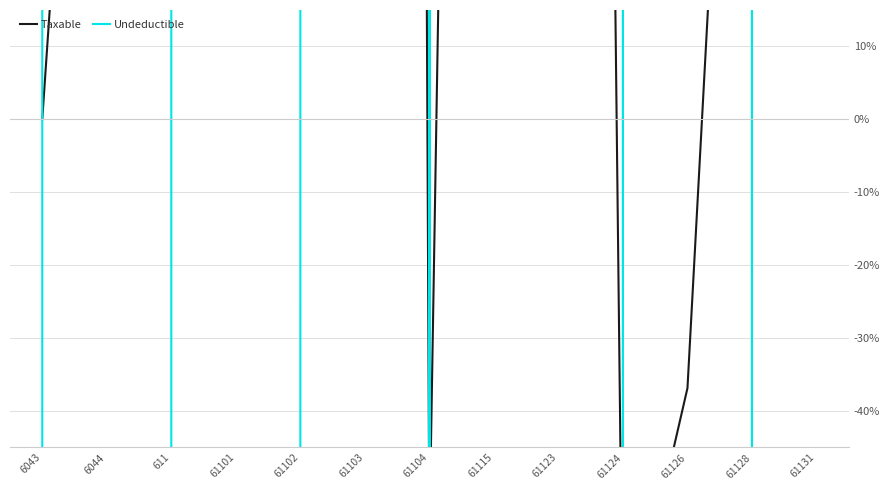

How many positive values does the Undeductible series have?

6